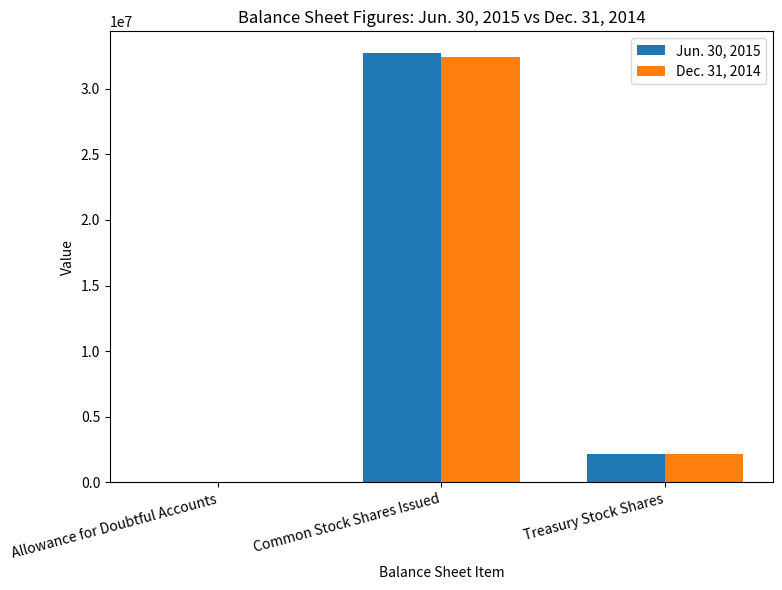

What is the sum of the Jun. 30, 2015 values at Allowance for Doubtful Accounts and Treasury Stock Shares?

2154266